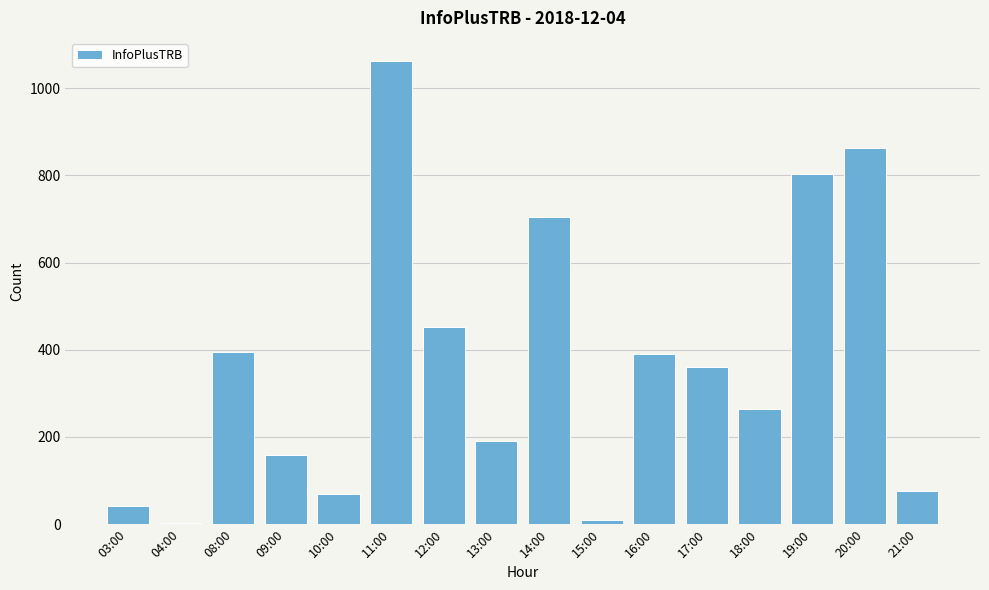

Reading left to right, extract all data points from this chart.

41	3	395	158	70	1062	453	191	704	10	390	360	264	804	862	77